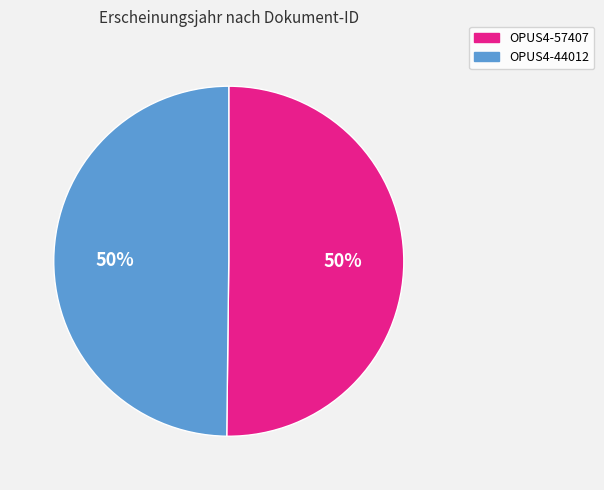

What percentage is the OPUS4-57407 slice, to the nearest percent?

50%